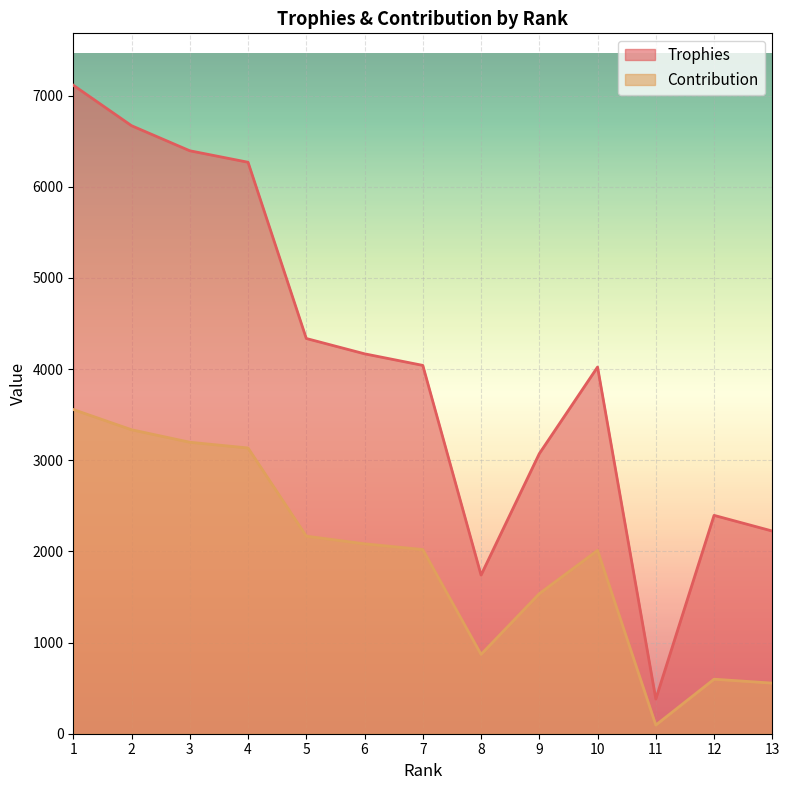

What is the value of the Contribution point at the 1st from the left?

3556